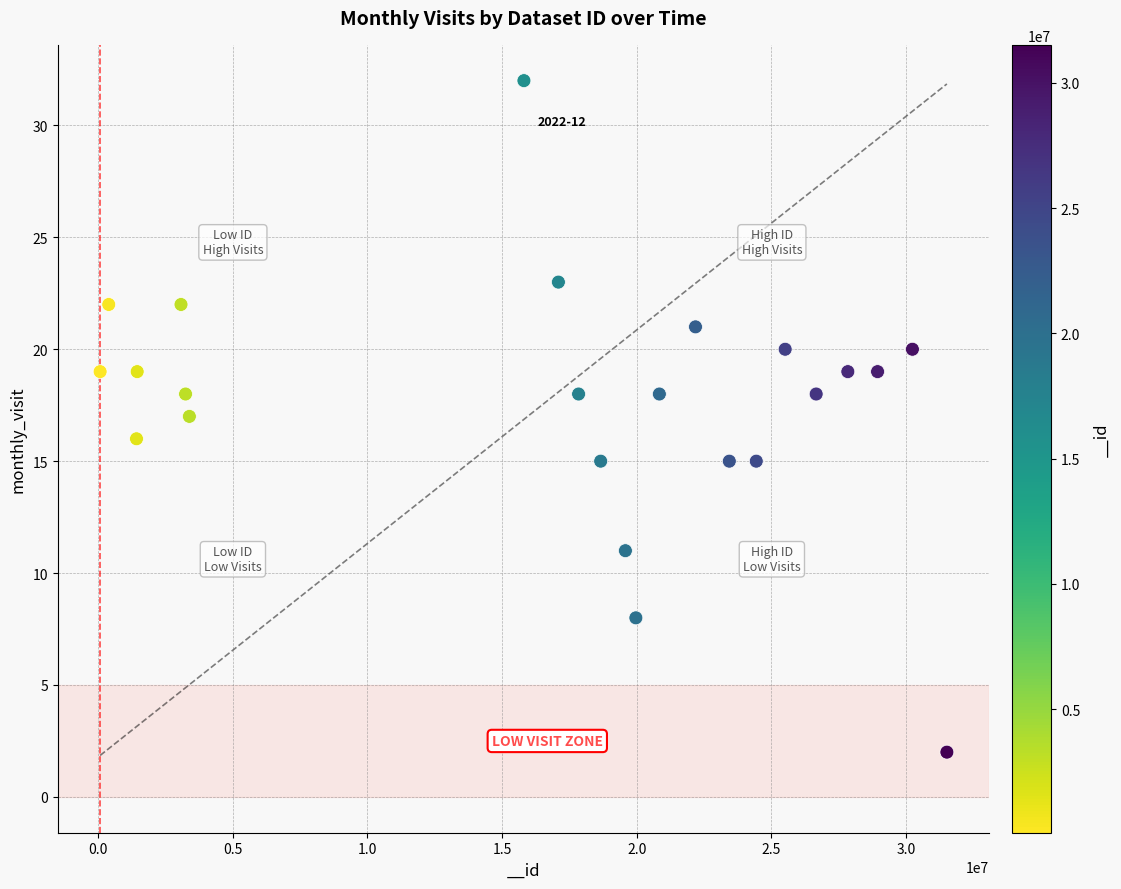

What is the range of Y values (max minus min)?

30